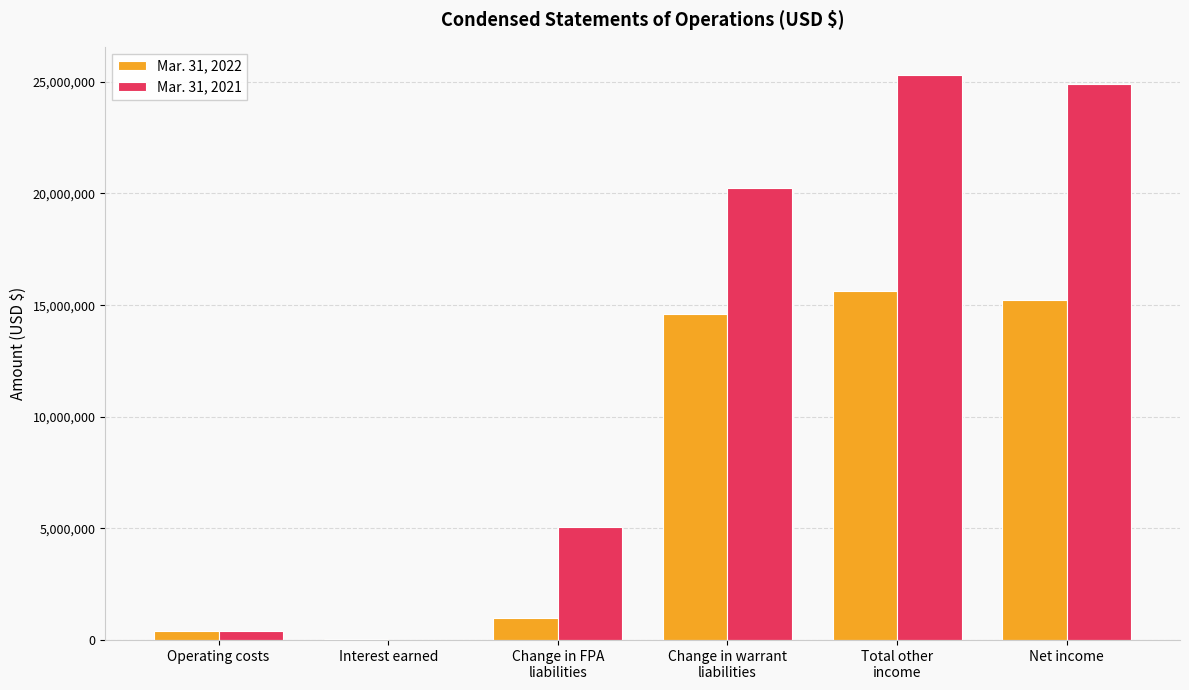

What are all the series names shown in the legend?

Mar. 31, 2022, Mar. 31, 2021